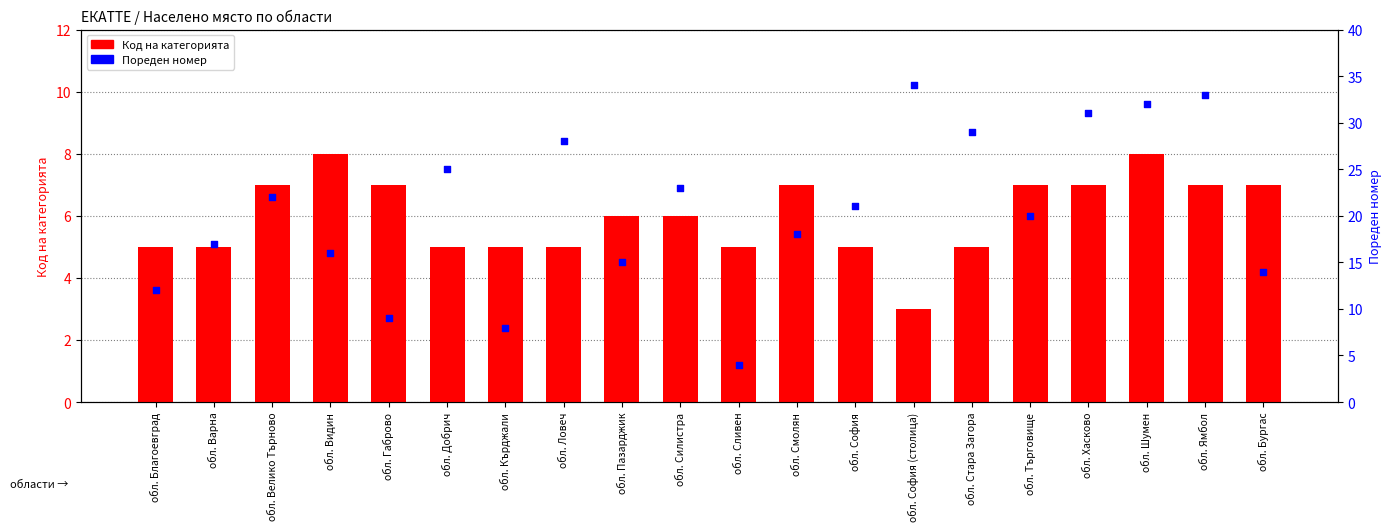

Which series has the largest total across all categories?

Пореден номер